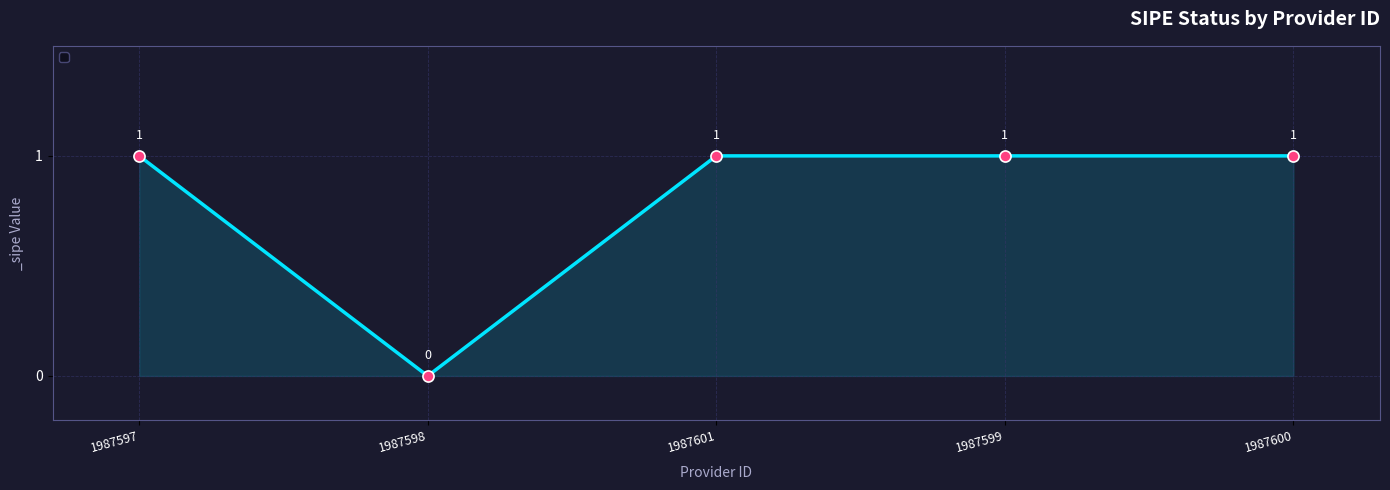

How many data points are less than 1?

1